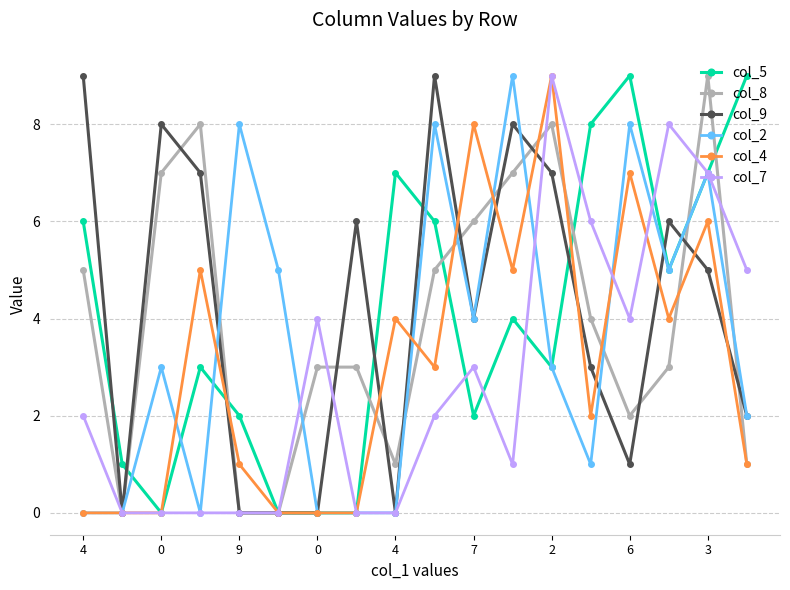

True or false: col_9 has more than 0 points higher than both neighbors.

True